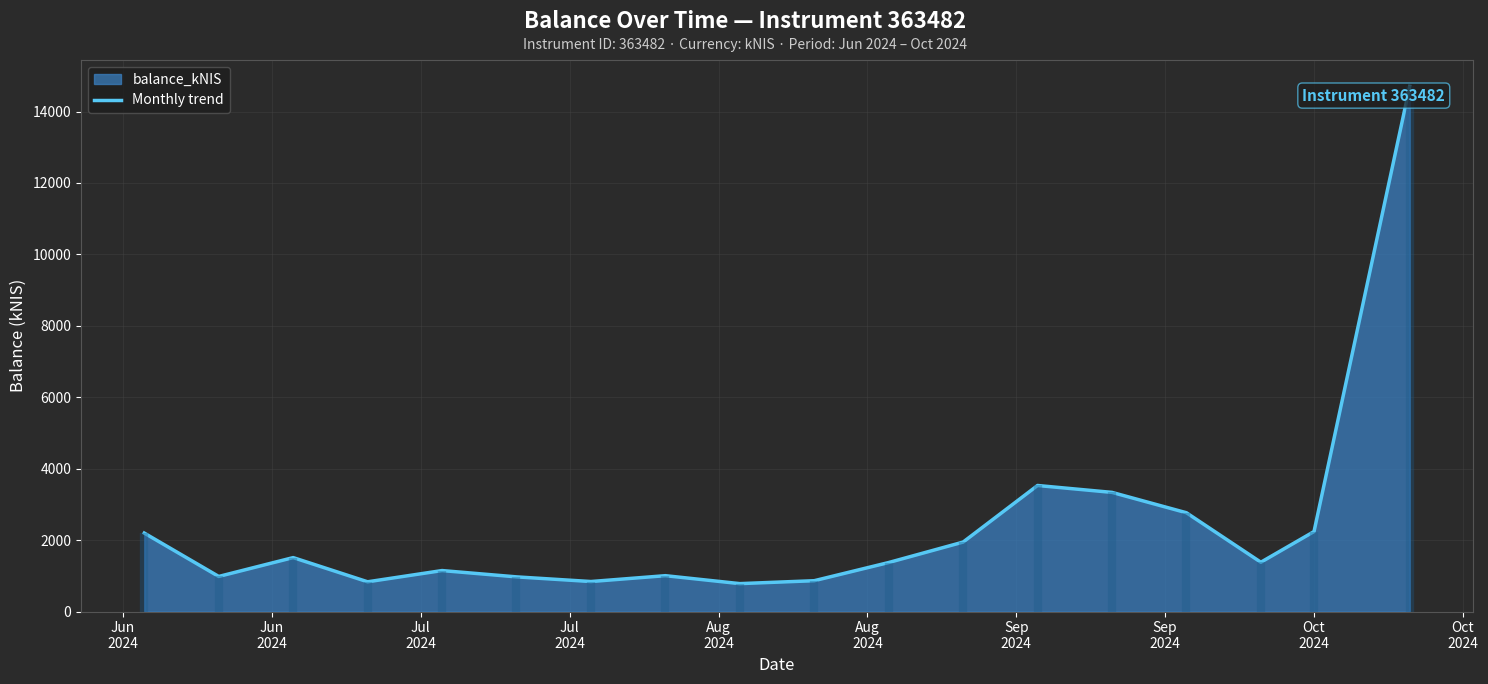

True or false: the data has more than 0 interior local peaks.

True